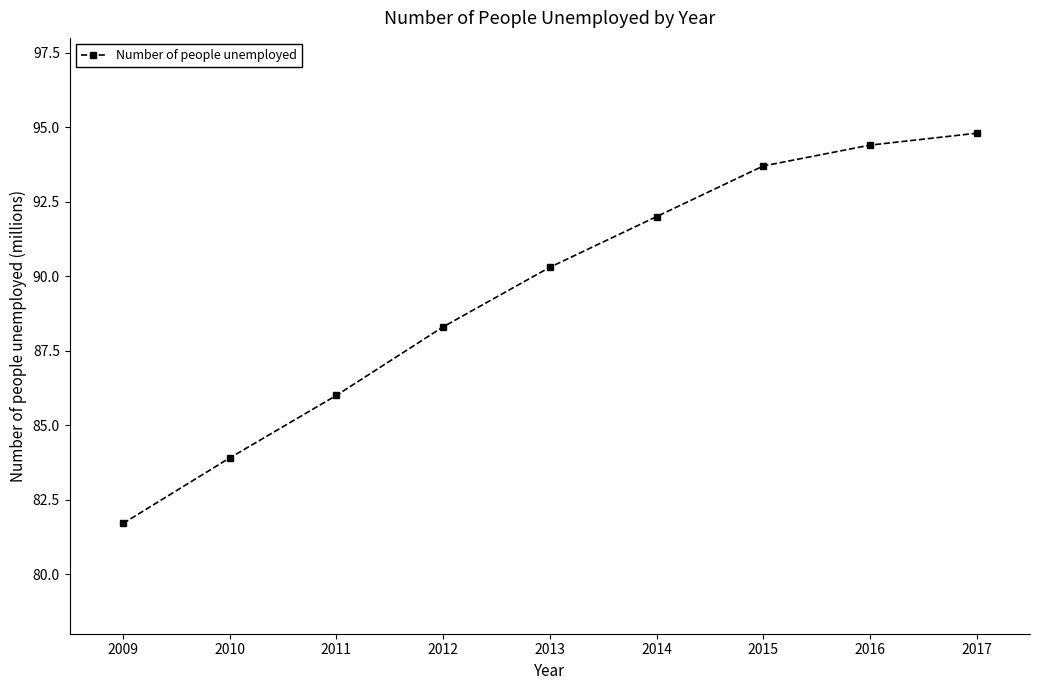

List the labels in order of value, smallest first.

2009, 2010, 2011, 2012, 2013, 2014, 2015, 2016, 2017